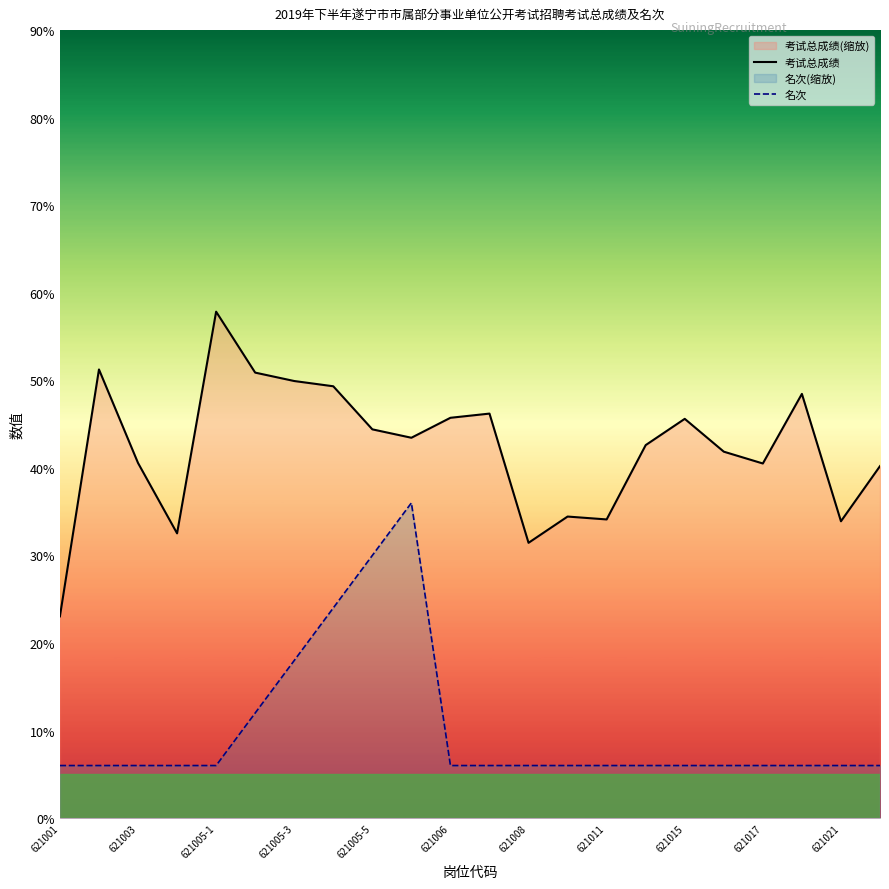

True or false: 名次 and 考试总成绩 cross at least once.

False